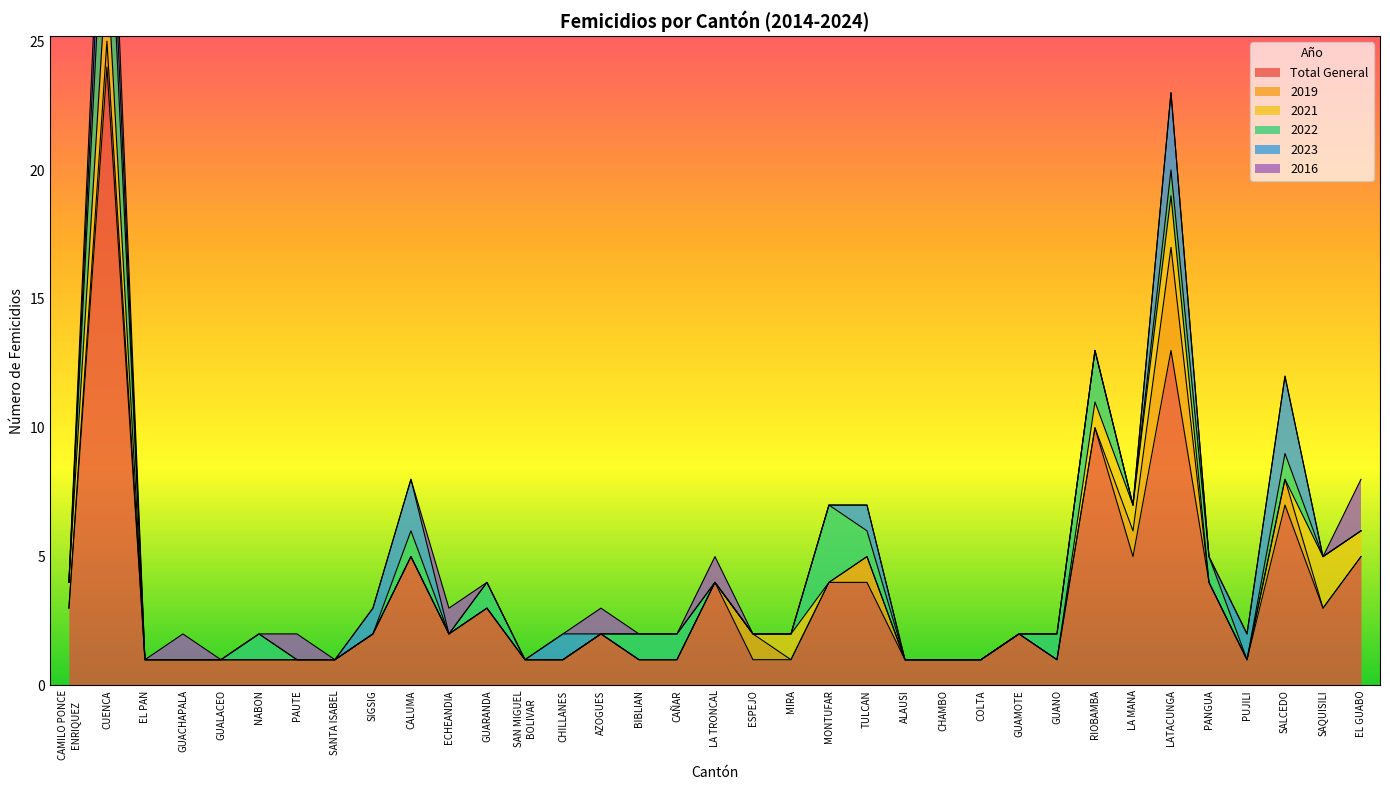

What is the total value across all series at SANTA ISABEL?

1